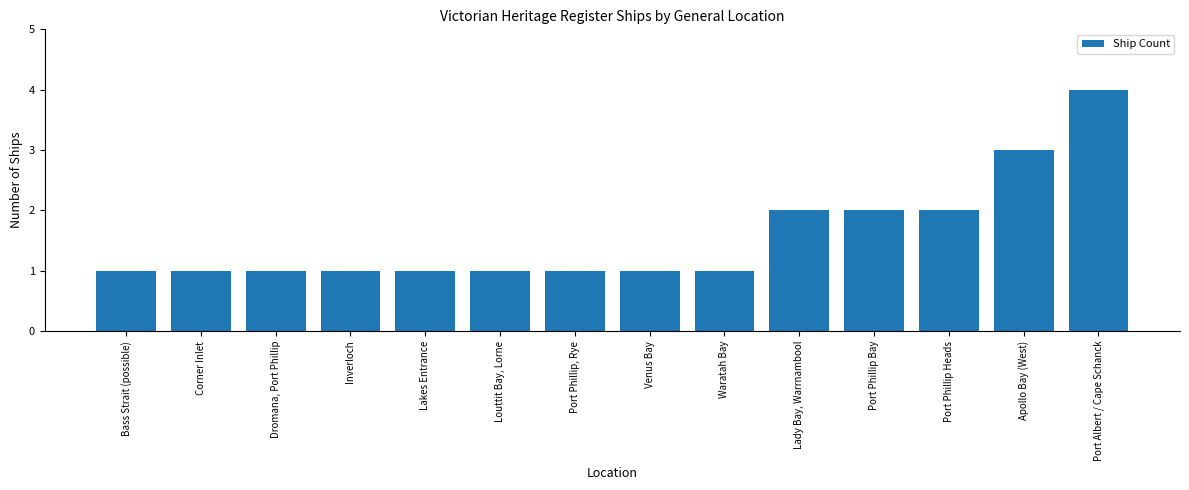

What is the label of the 12th bar from the right?

Dromana, Port Phillip